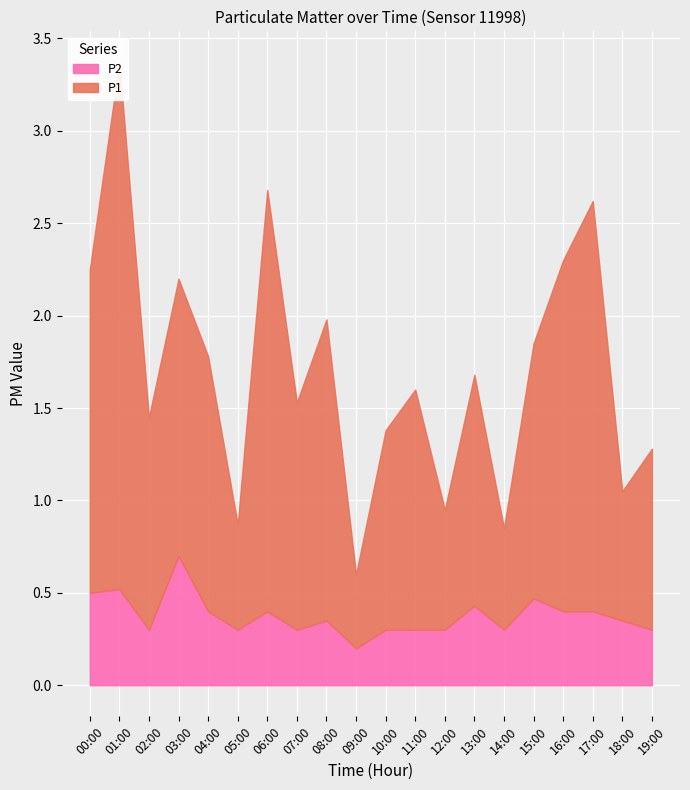

At which category is the sum across all series the highest?

01:00